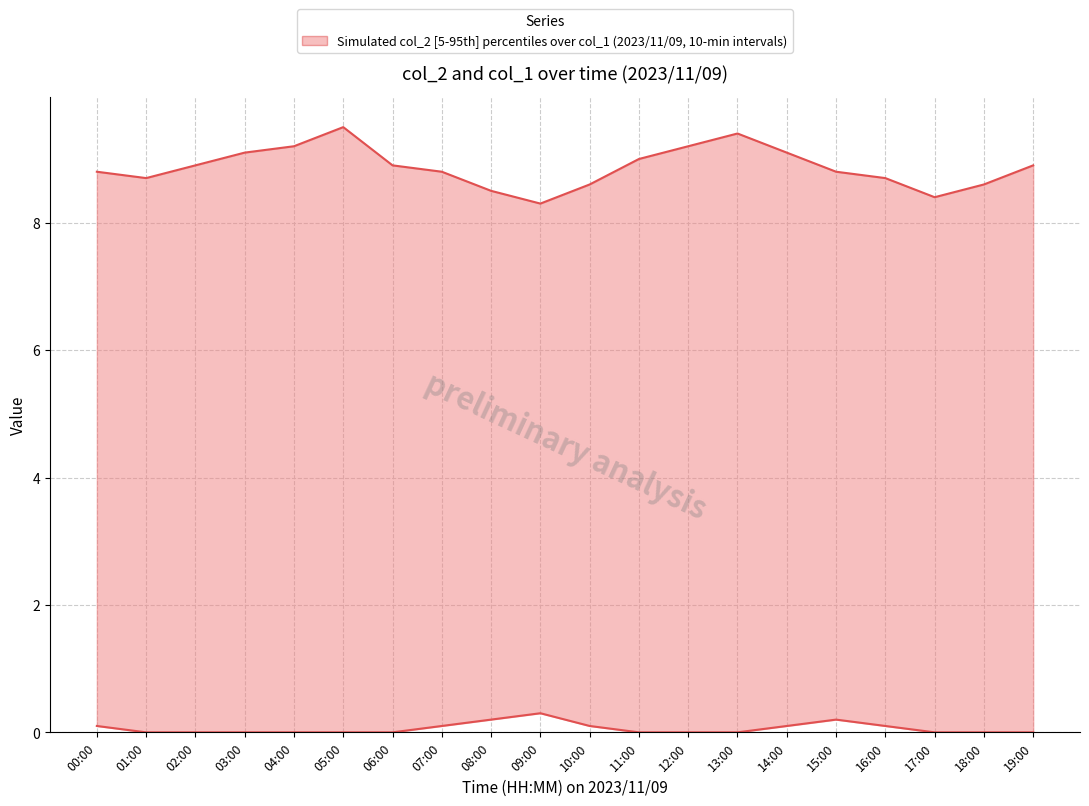

List the series in order of their peak value, highest first.

col_2 (upper boundary), col_1 (lower boundary)